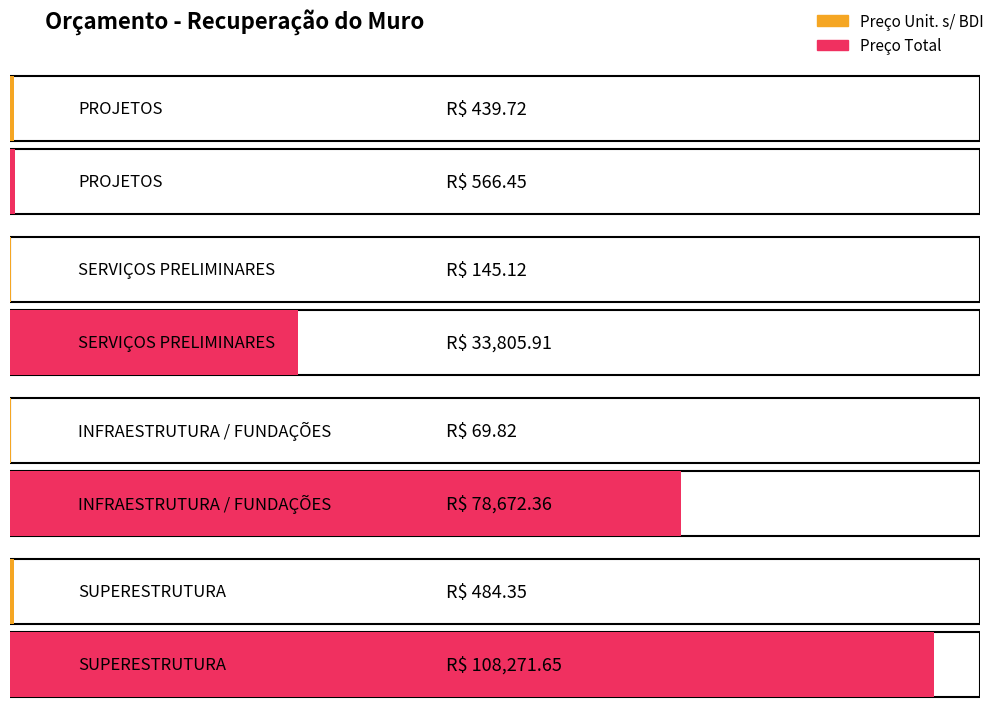

Rank the categories by Preço Total value from lowest to highest.

PROJETOS, SERVIÇOS PRELIMINARES, INFRAESTRUTURA / FUNDAÇÕES, SUPERESTRUTURA